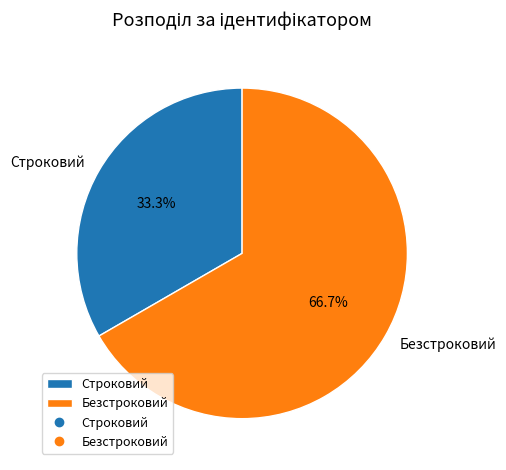

Rank the categories by value from highest to lowest.

Безстроковий, Строковий